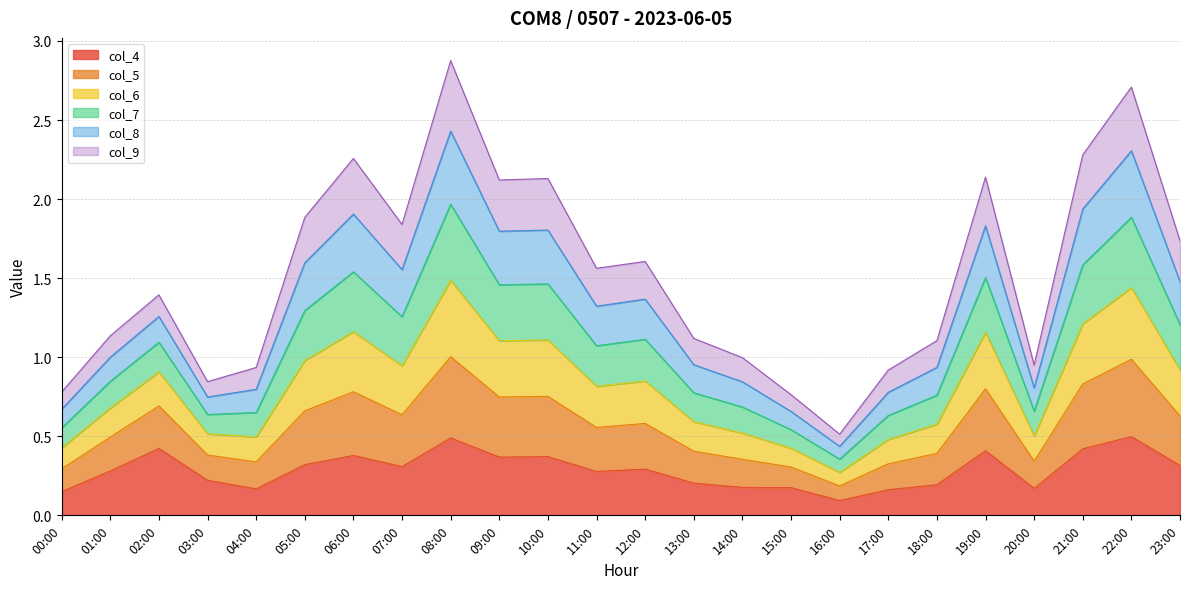

What is the total value across all series at 09:00?

2.1